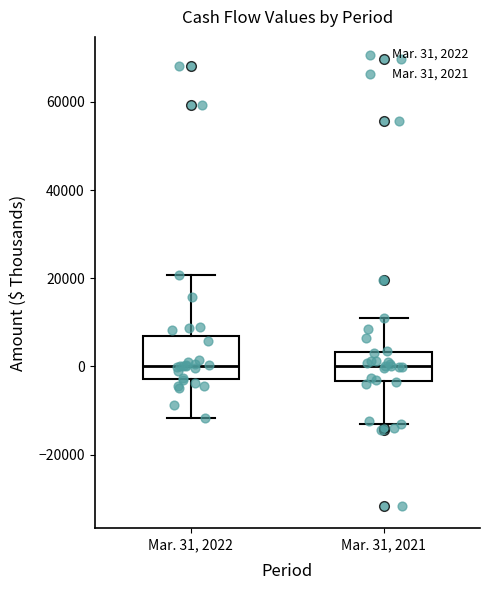

Reading left to right, read every box against the y-axis: the position of its median line, the range the box covers, and the ends of its whiskers. The values are not printed on the chart, so give them approximately, as read against the axis.

Mar. 31, 2022: median 0, box -2000 to 6000, whiskers -12000 to 20000
Mar. 31, 2021: median 0, box -4000 to 4000, whiskers -12000 to 10000